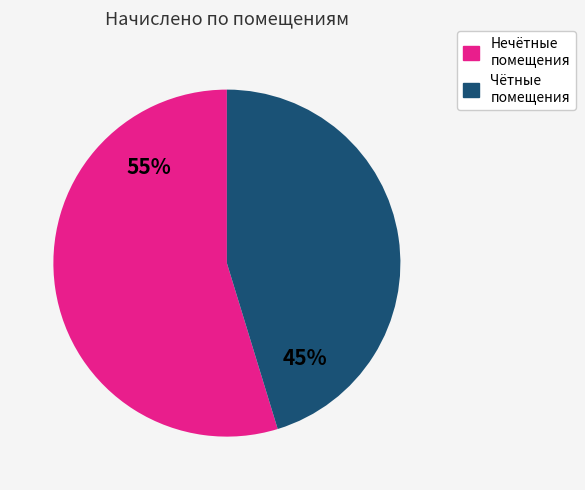

Does any single category account for the majority?

Yes